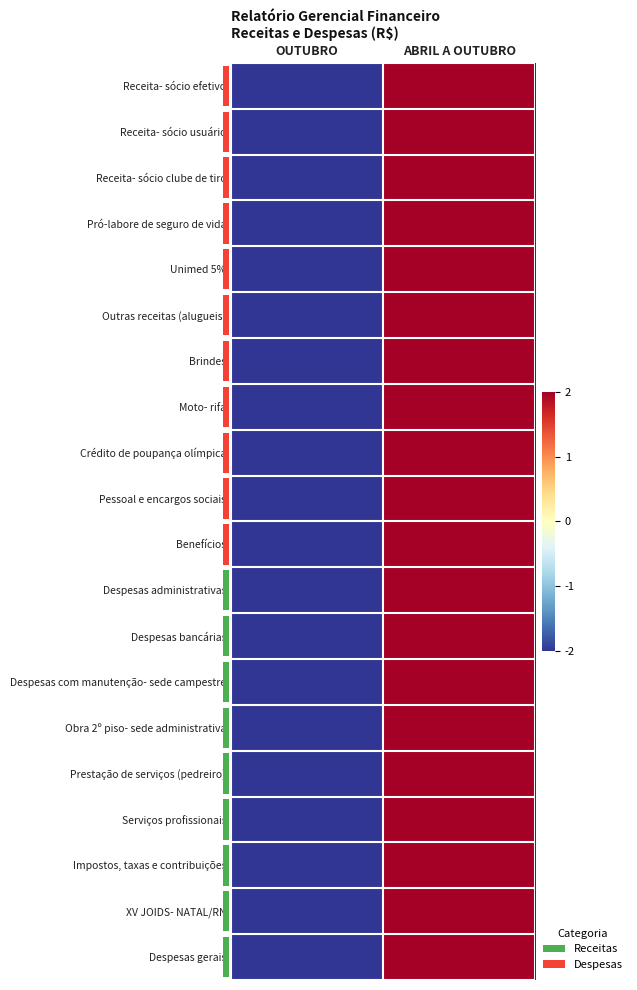

Which has a higher value, OUTUBRO or ABRIL A OUTUBRO?

ABRIL A OUTUBRO